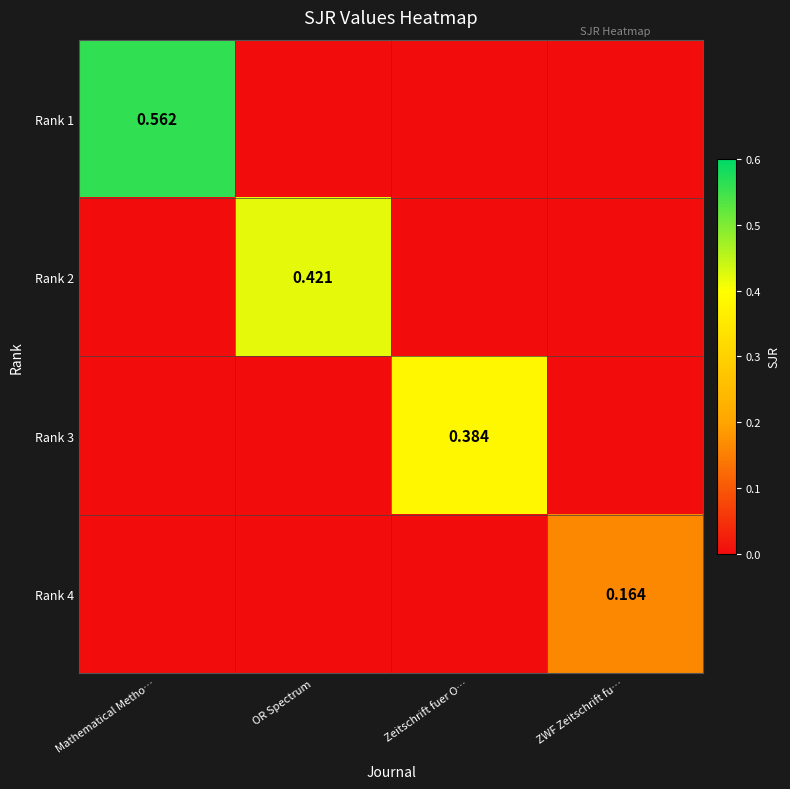

What is the total value across all series at Zeitschrift fuer O…?

0.4